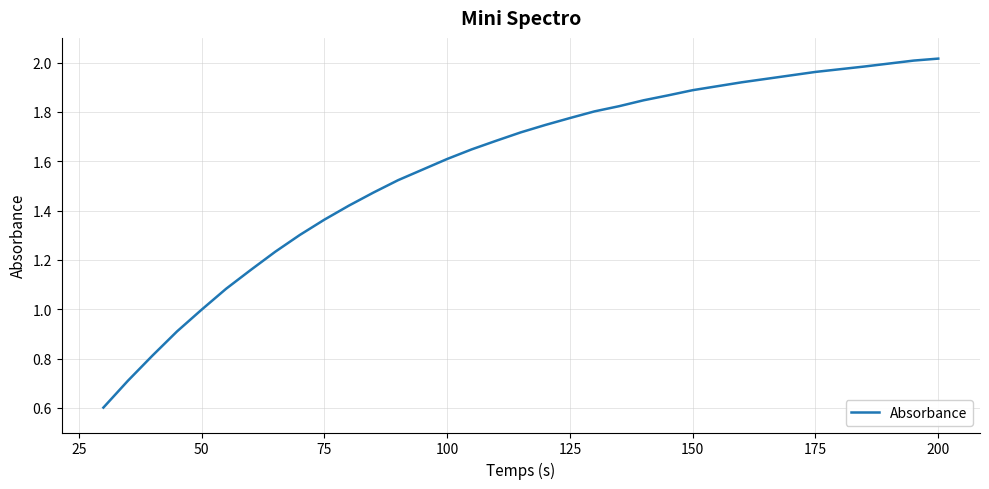

What is the smallest value displayed?

0.6